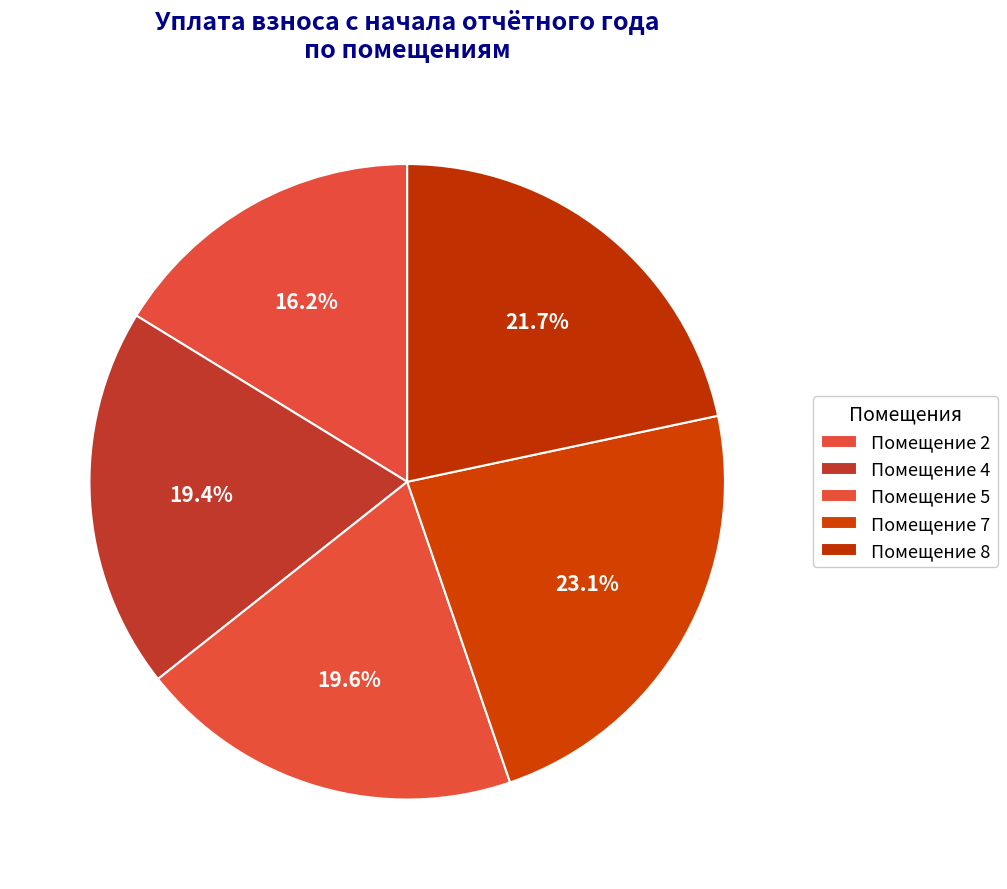

How many slices are in this pie chart?

5